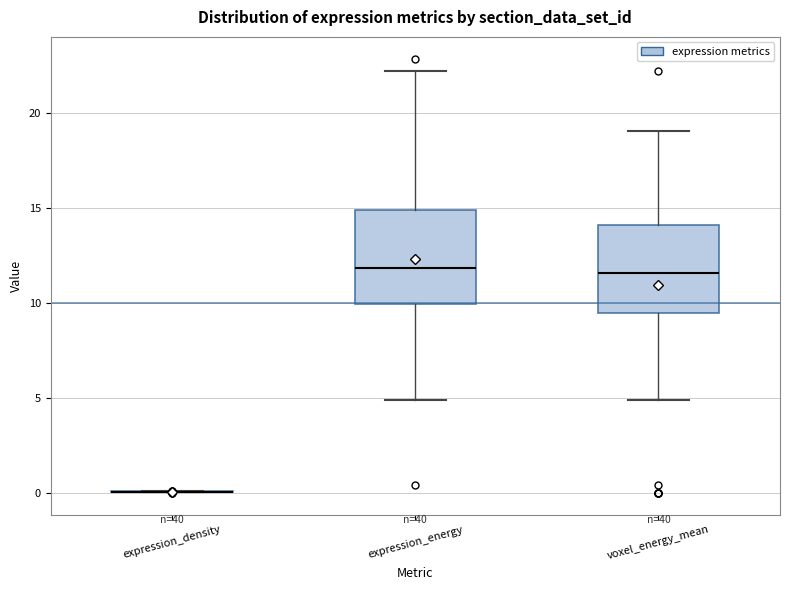

Reading left to right, read every box against the y-axis: the position of its median line, the range the box covers, and the ends of its whiskers. The values are not printed on the chart, so give them approximately, as read against the axis.

expression_density: box collapsed to a line at 0.0, whiskers 0.0 to 0.0
expression_energy: median 12.0, box 10.0 to 15.0, whiskers 5.0 to 22.0
voxel_energy_mean: median 11.5, box 9.5 to 14.0, whiskers 5.0 to 19.0